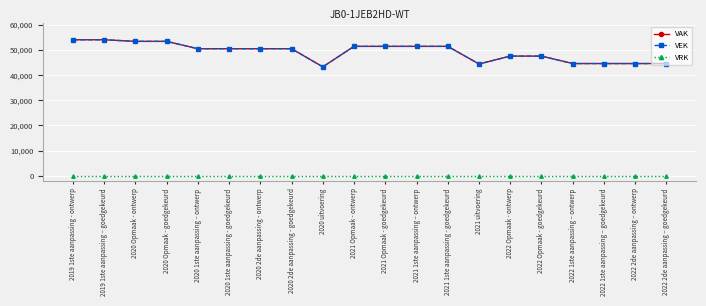

What is the value of the VAK point at the 13th from the left?

51445